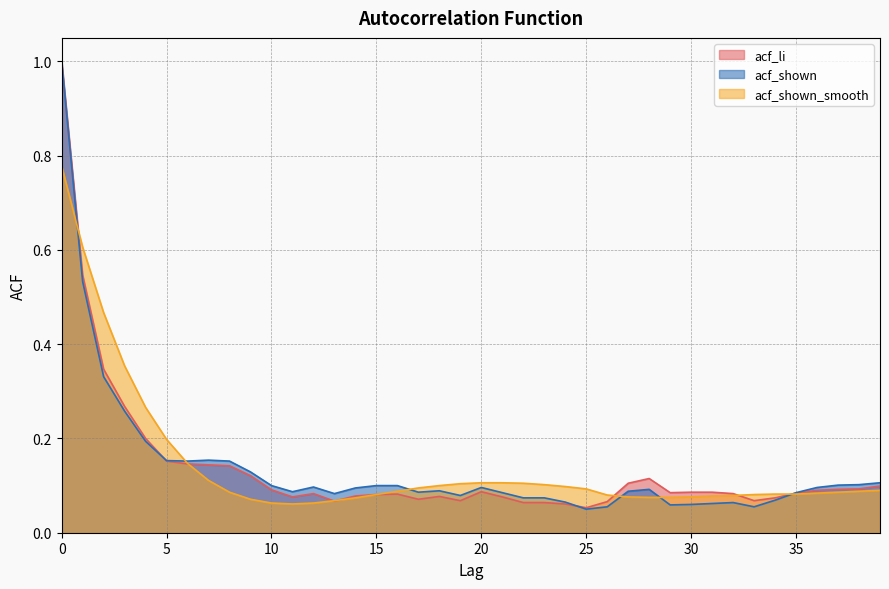

What is the sum of the acf_shown_smooth values at 27 and 9?

0.1